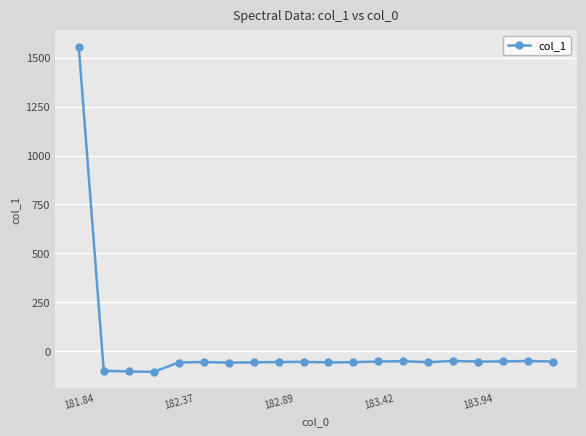

What is the difference between the maximum and minimum values?

1662.8